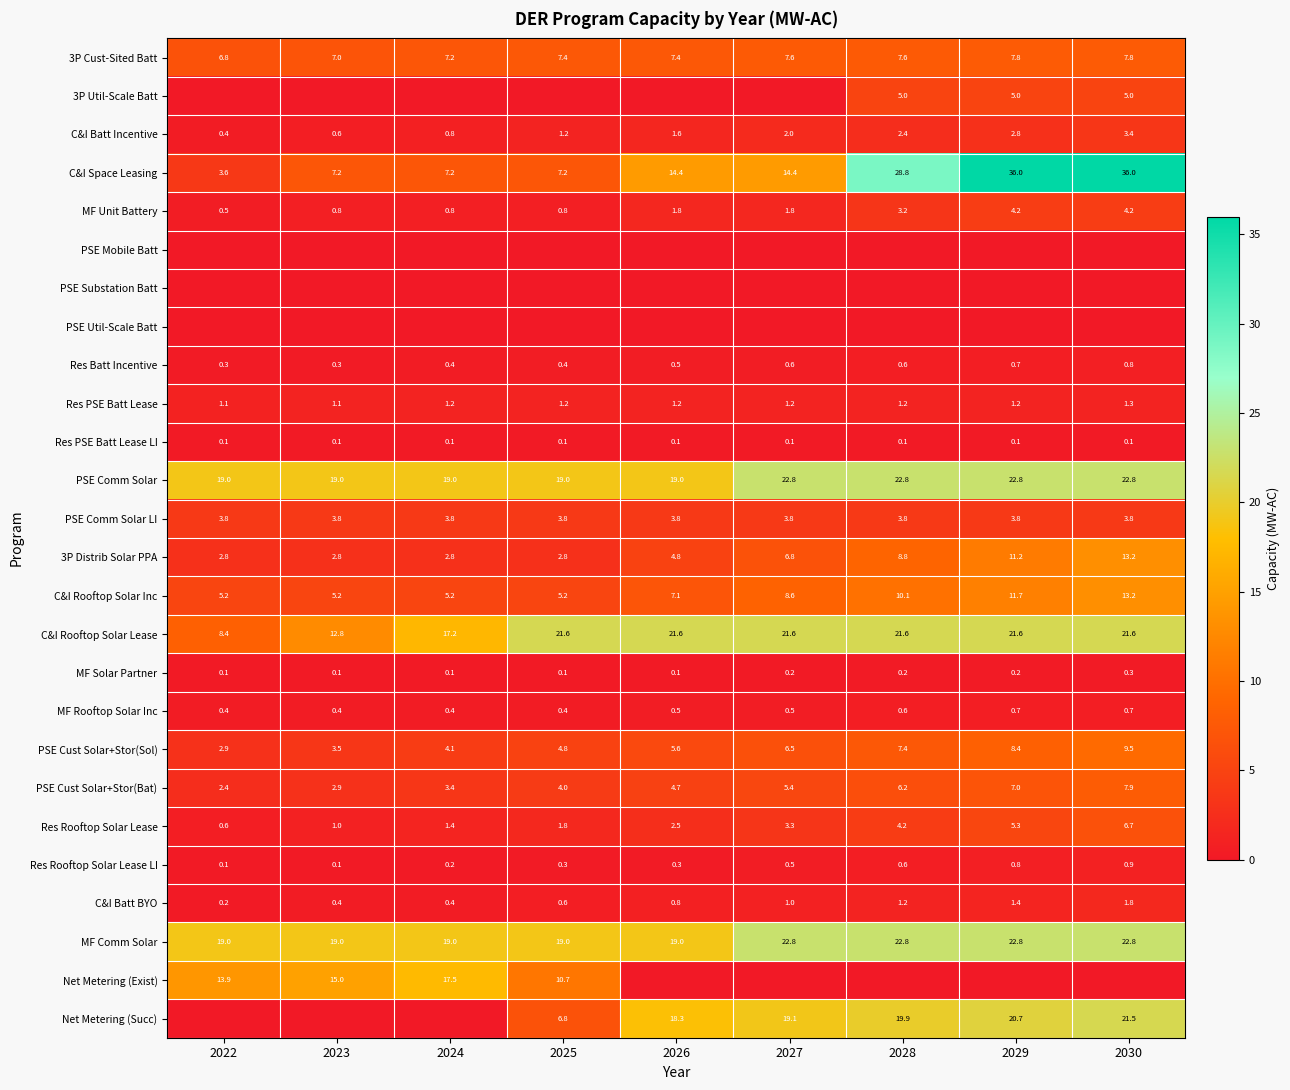

Is it true that C&I Space Leasing equals 7.2 at 2025?

True